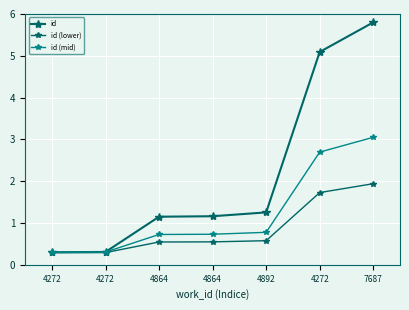

Is this an area chart (filled region under the line)?

No